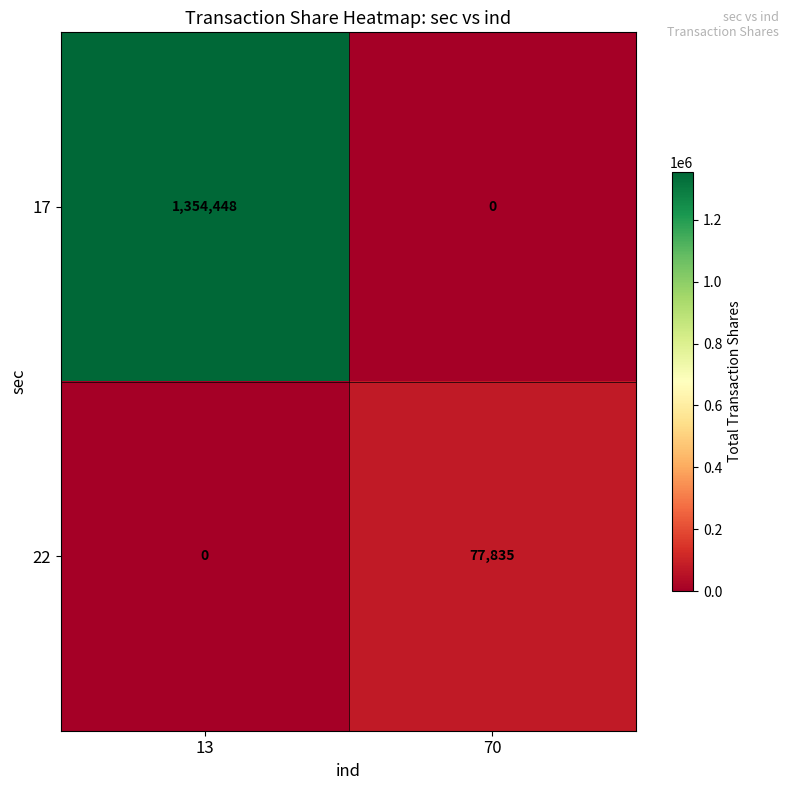

What is the difference between the 22 values at 13 and 70?

77835